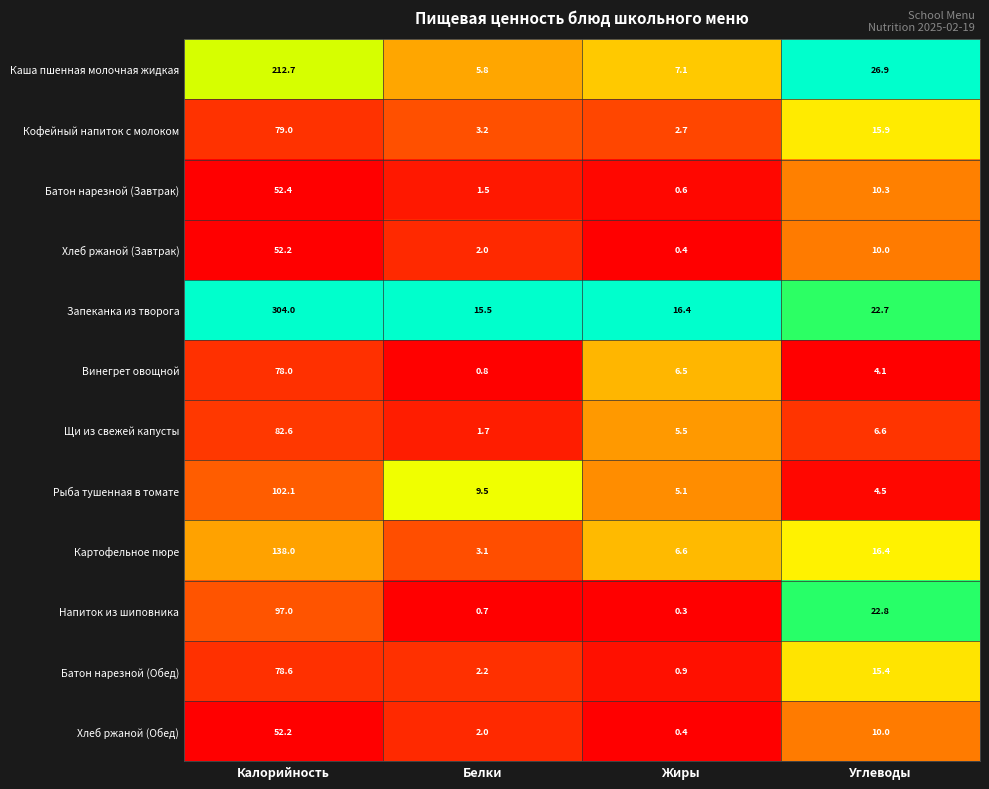

Rank the categories by Рыба тушенная в томате value from highest to lowest.

Калорийность, Белки, Жиры, Углеводы